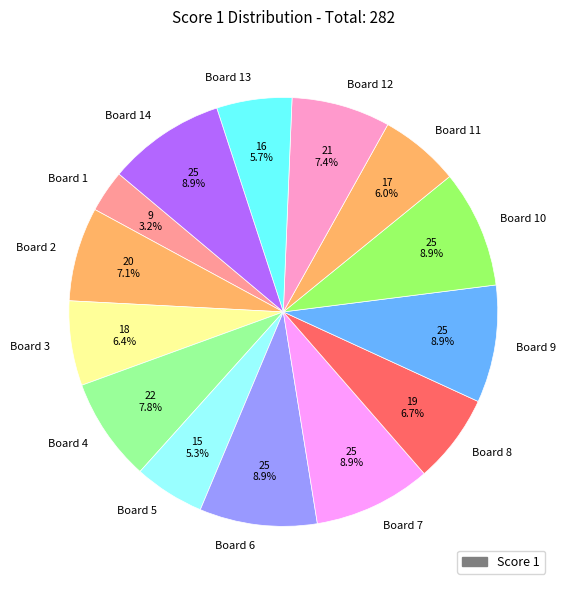

What portion of the pie excludes Board 6?

91.1%